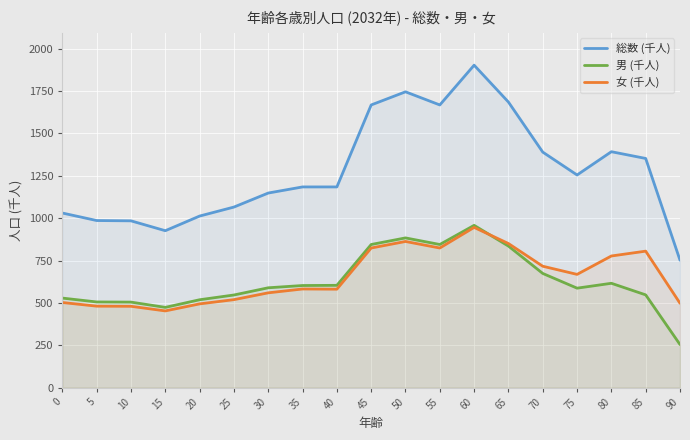

How many lines are shown in the chart?

3